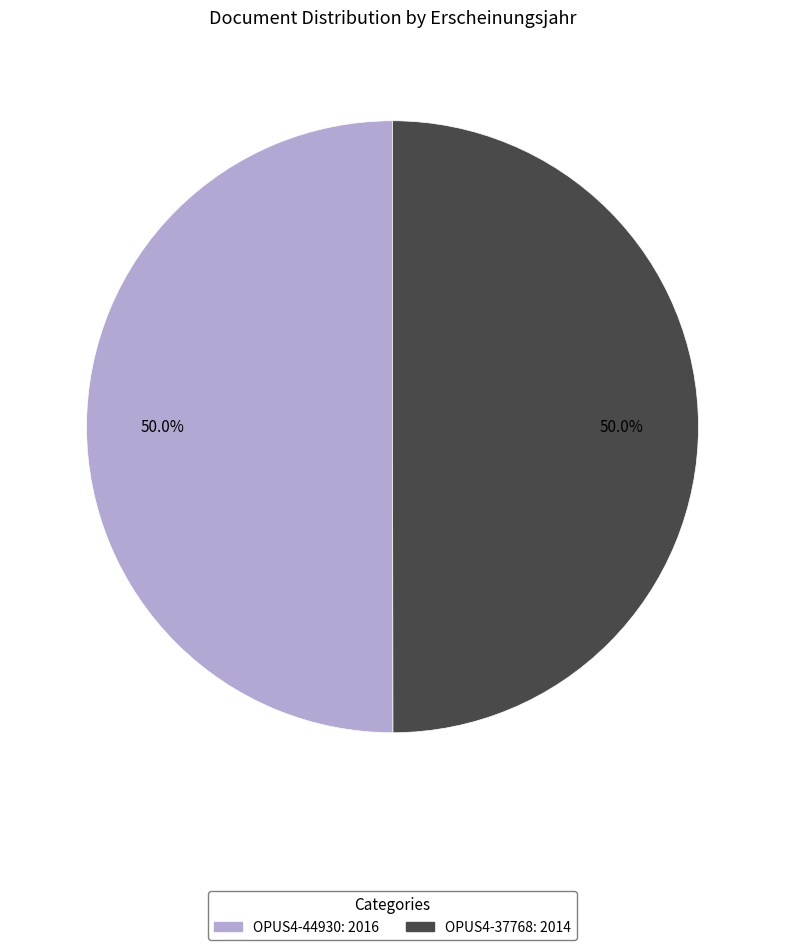

The OPUS4-37768 slice represents 39% of the pie. True or false?

False